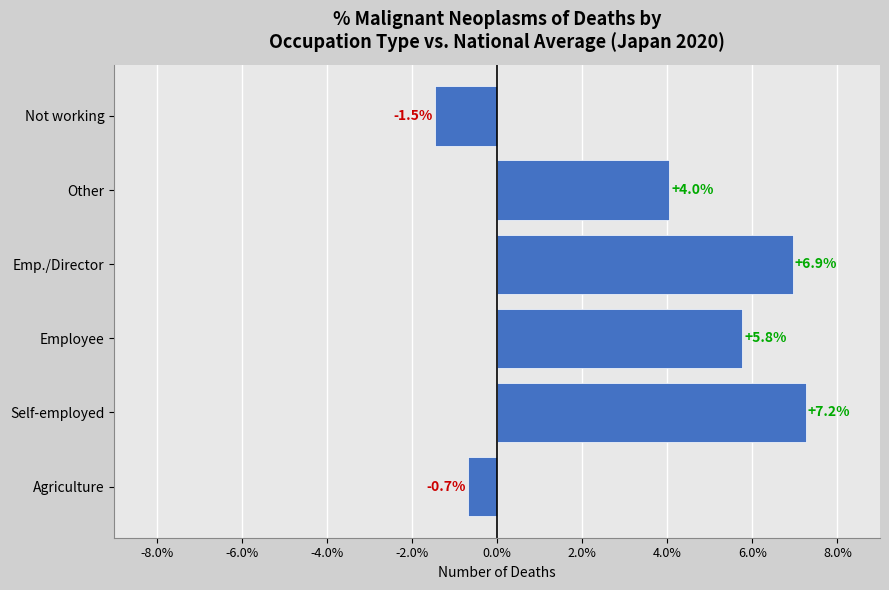

How many data points are less than 5?

3